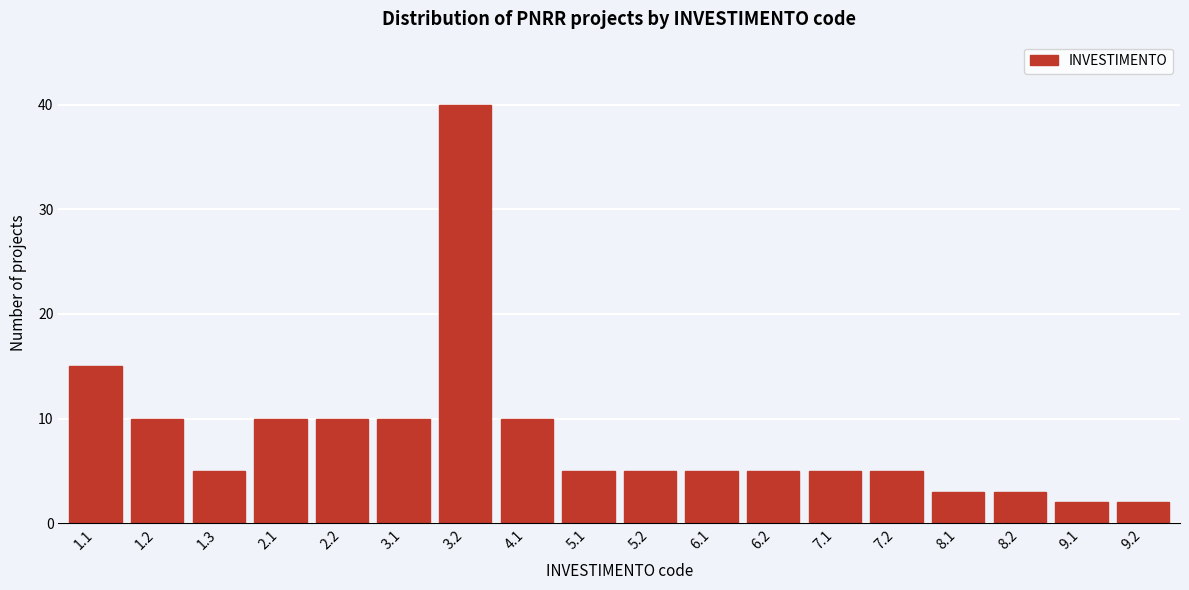

Reading left to right, what are all the values shown in this chart?

15	10	5	10	10	10	40	10	5	5	5	5	5	5	3	3	2	2